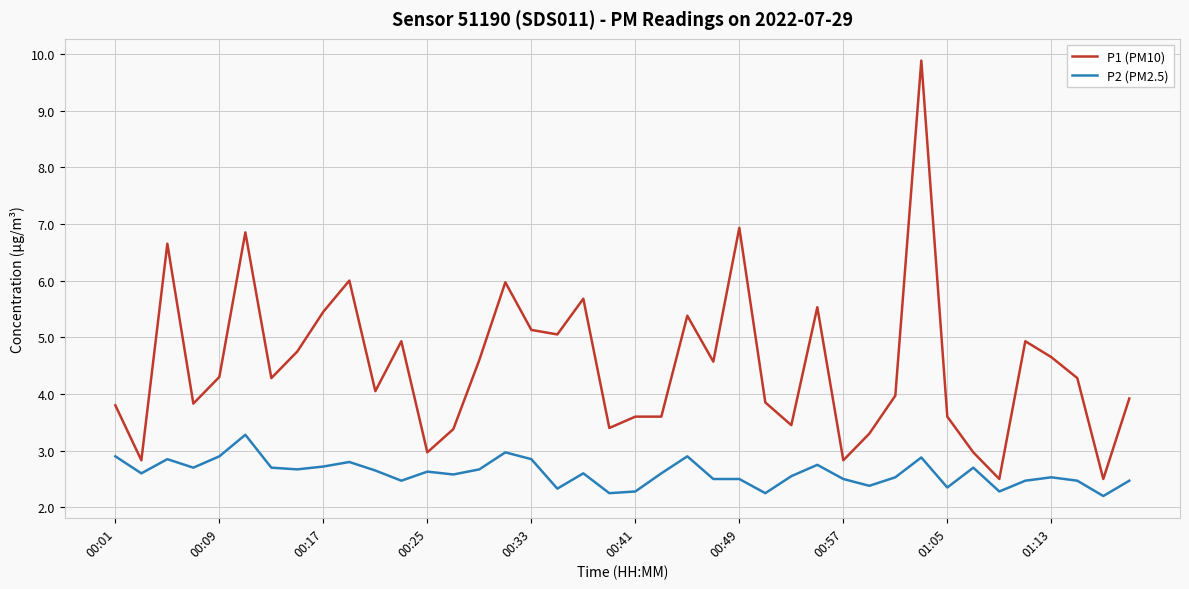

What is the minimum value shown in the chart?

2.2